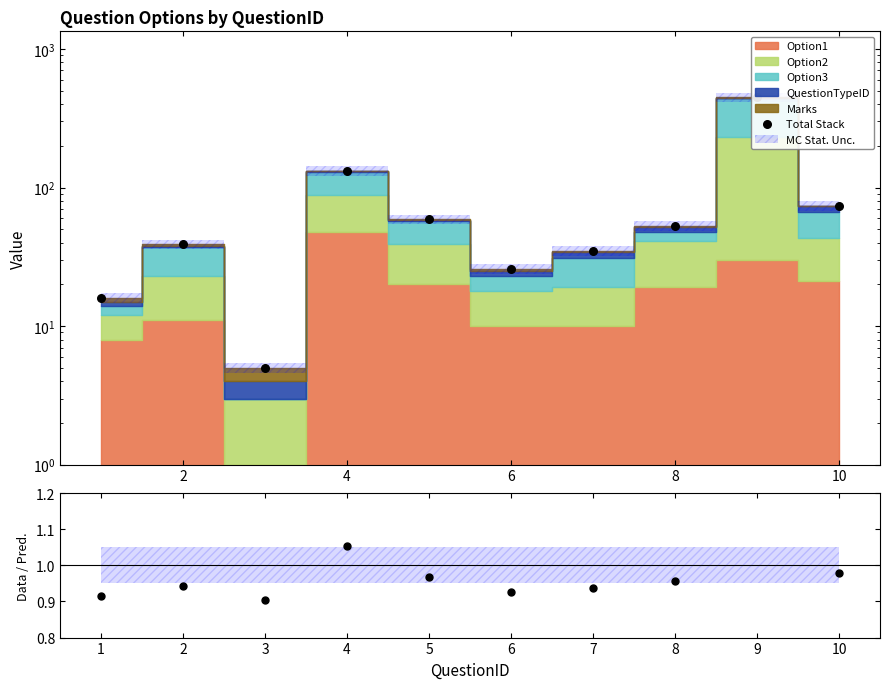

Which series has the widest spread of Y values?

Total Stack